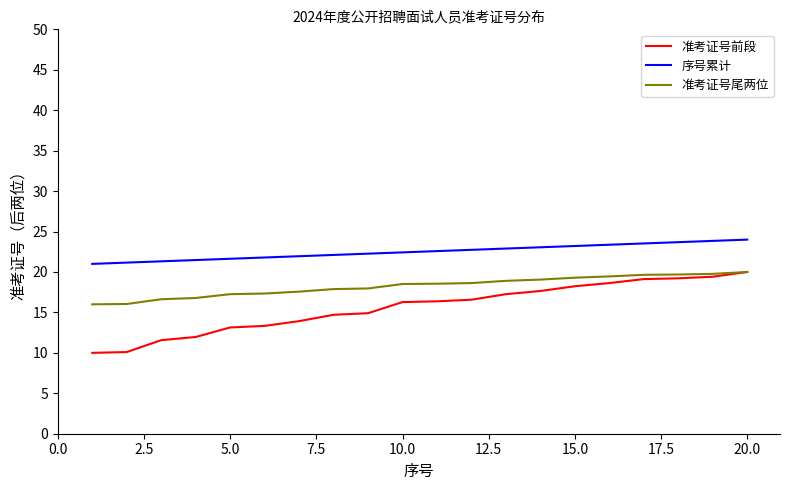

True or false: 准考证号尾两位 and 序号累计 cross at least once.

False